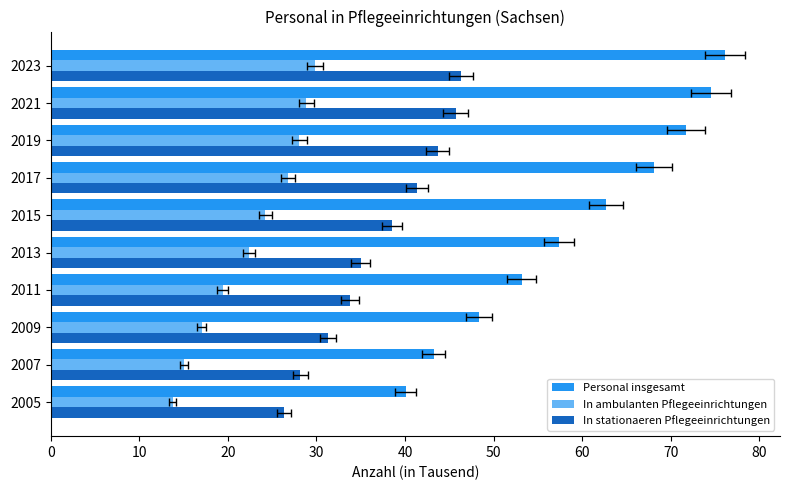

Which series has the largest total across all categories?

Personal insgesamt